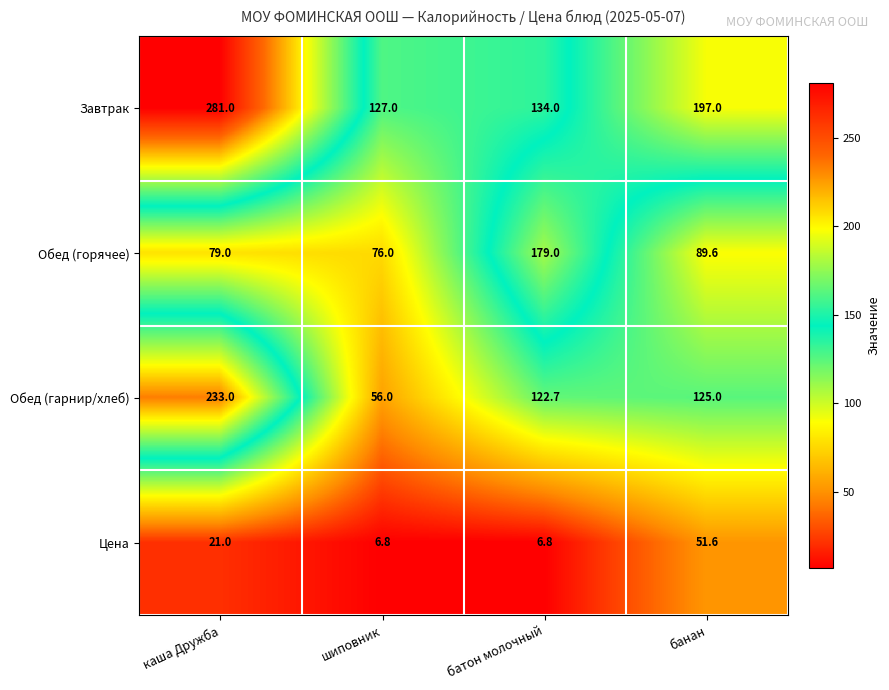

List the series in order of their overall mean, lowest first.

Цена, Обед (горячее), Обед (гарнир/хлеб), Завтрак